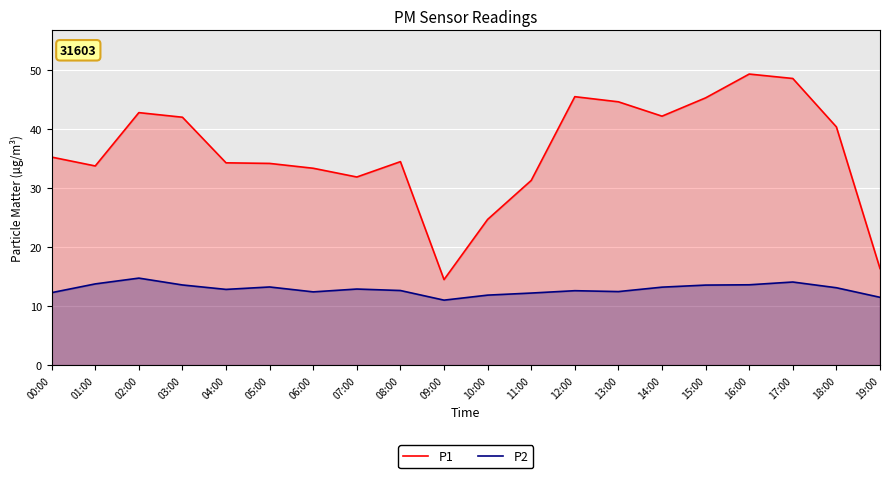

How many categories are shown in the chart?

20